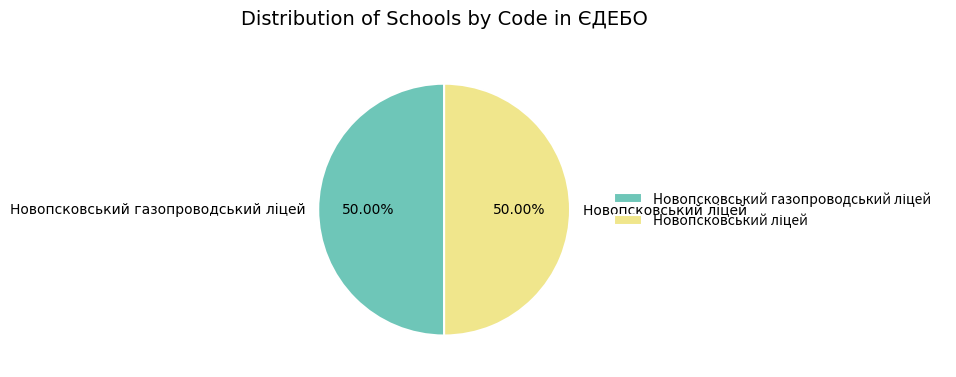

What percentage do Новопсковський газопроводський ліцей and Новопсковський ліцей together represent?

100.0%